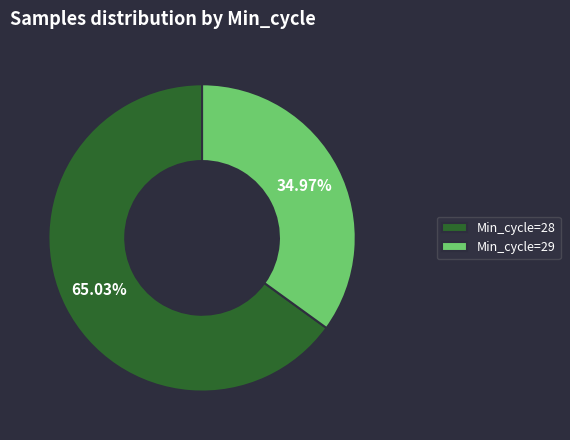

Which category has the smallest portion of the pie?

Min_cycle=29